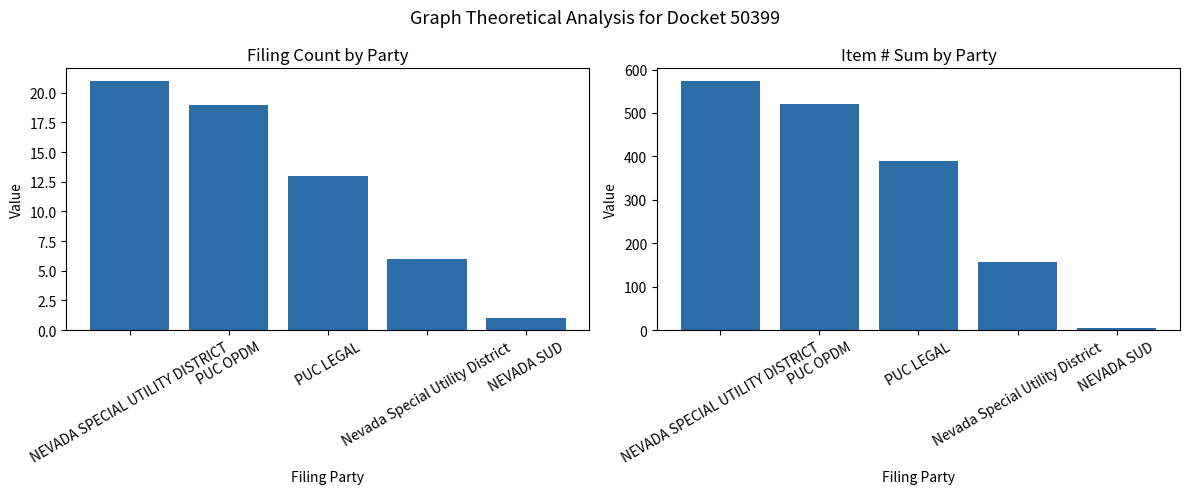

At which label is Total Item # closest to 289?

PUC LEGAL